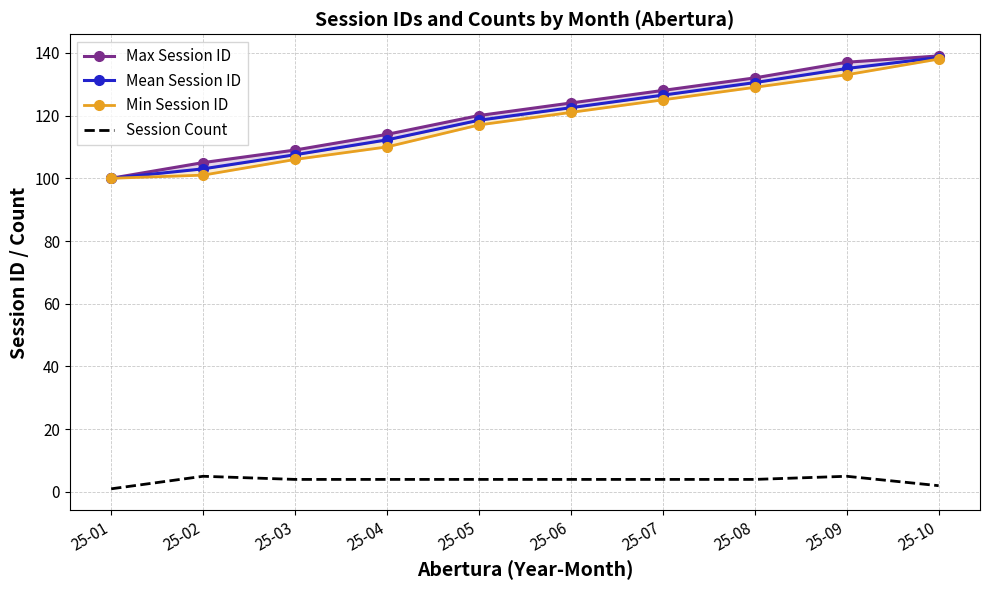

At which category is the sum across all series the highest?

25-10